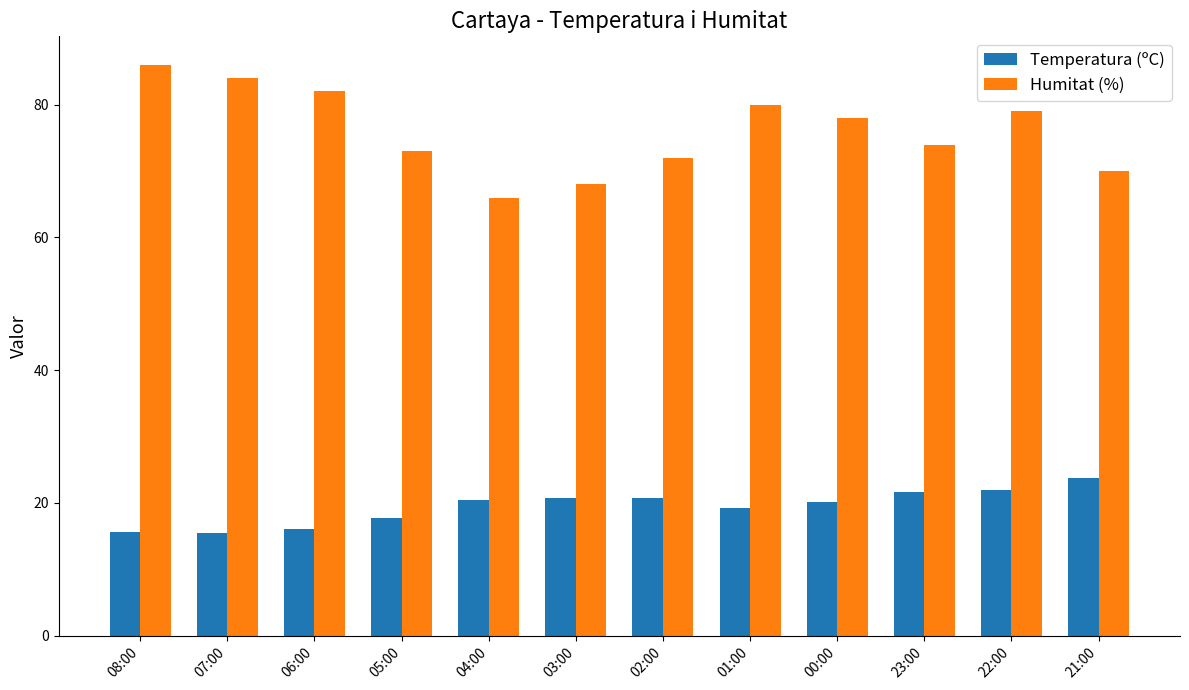

Rank the series by their average value, from highest to lowest.

Humitat (%), Temperatura (ºC)